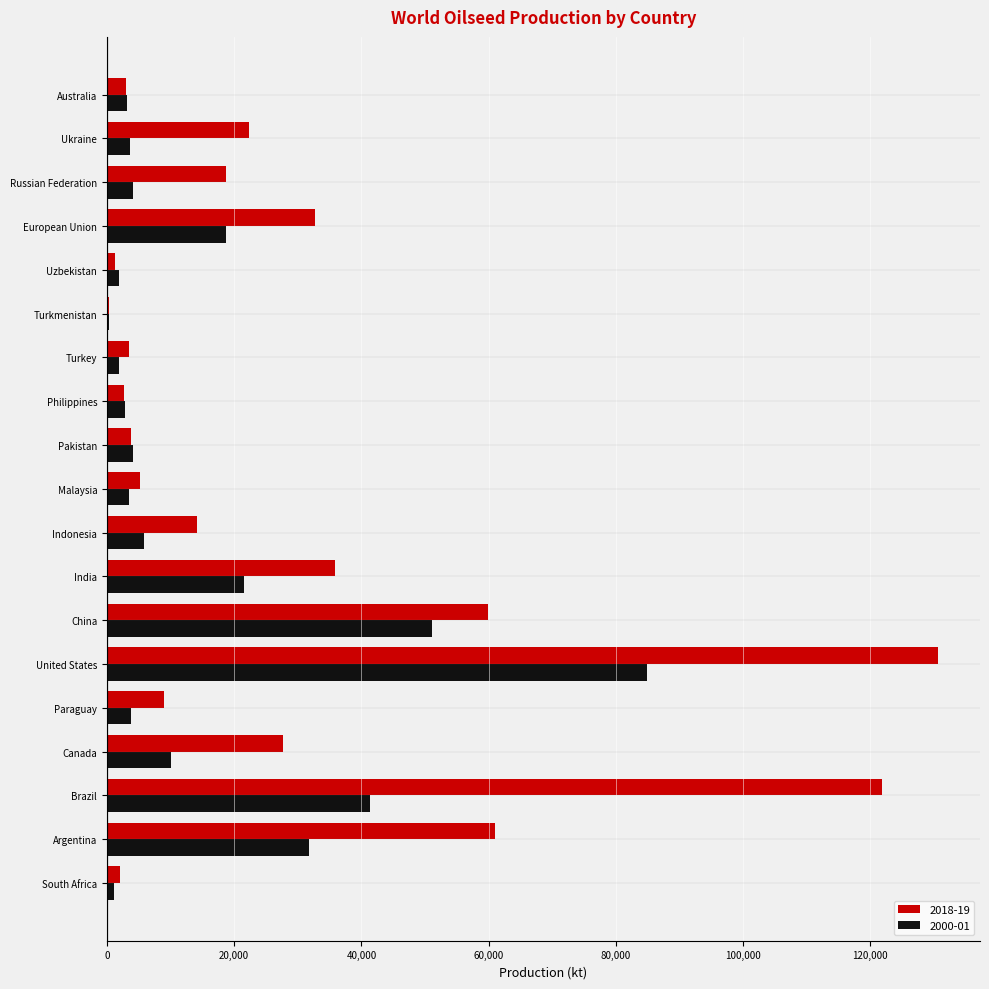

Which category has the highest value in the 2018-19 series?

United States